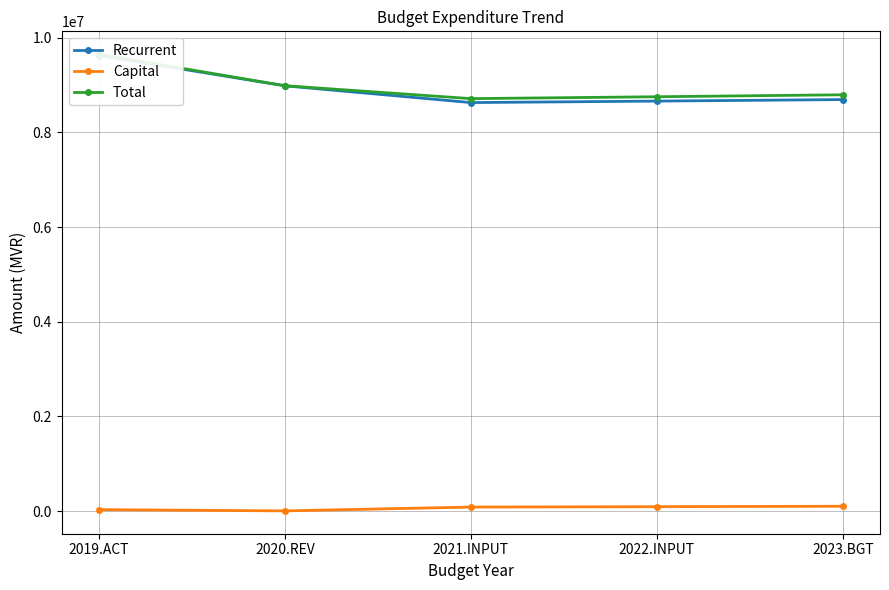

What is the sum of all Total values?

44894131